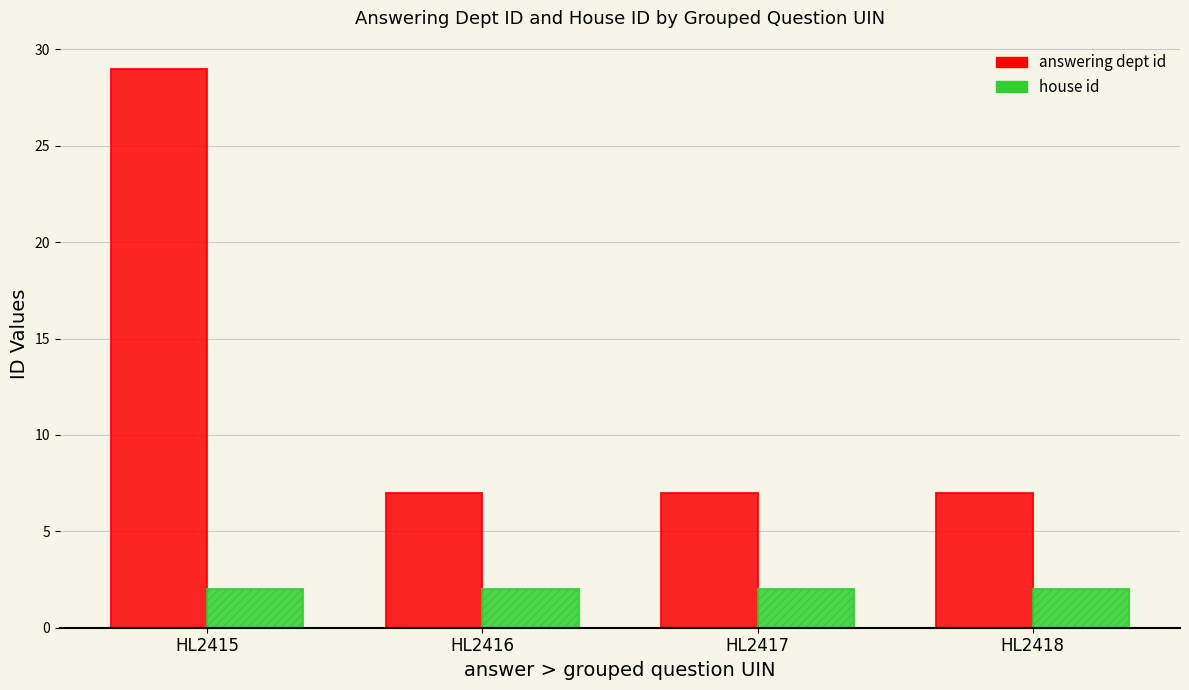

Which series has the largest total across all categories?

answering dept id